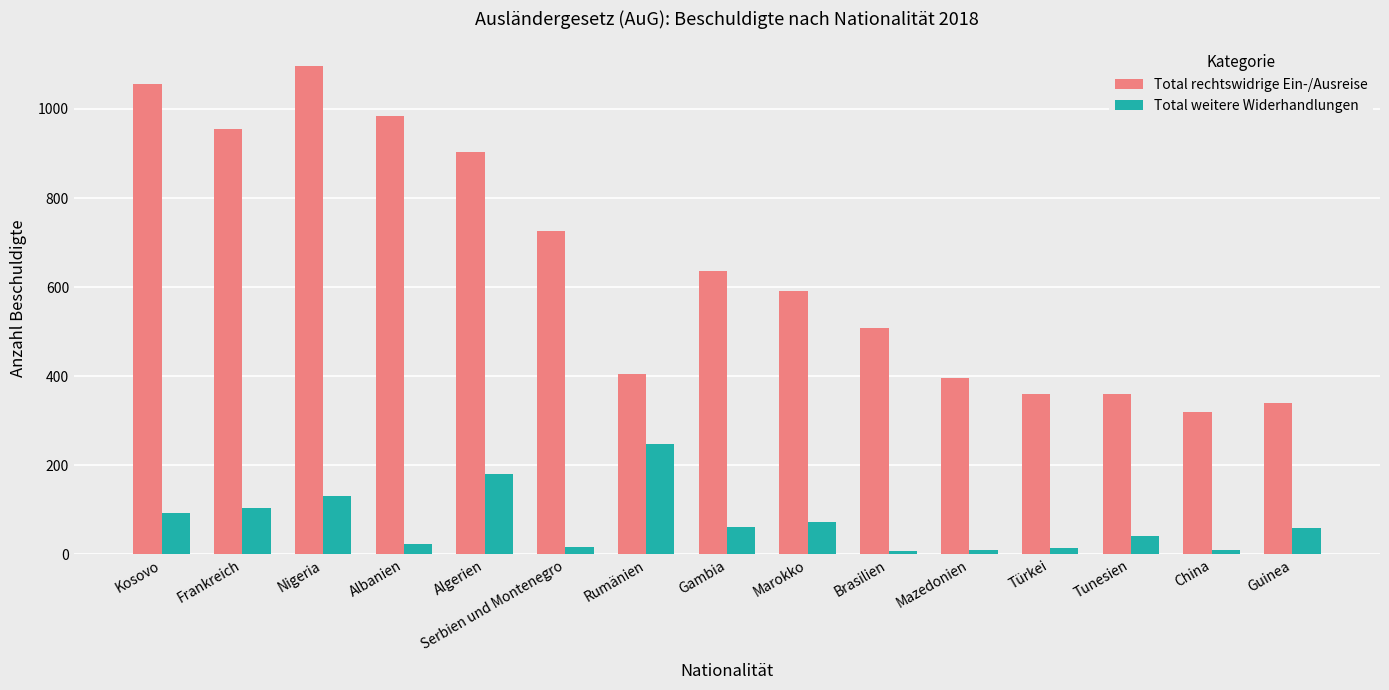

Is the value of Total weitere Widerhandlungen at Tunesien greater than the value of Total rechtswidrige Ein-/Ausreise at Gambia?

No